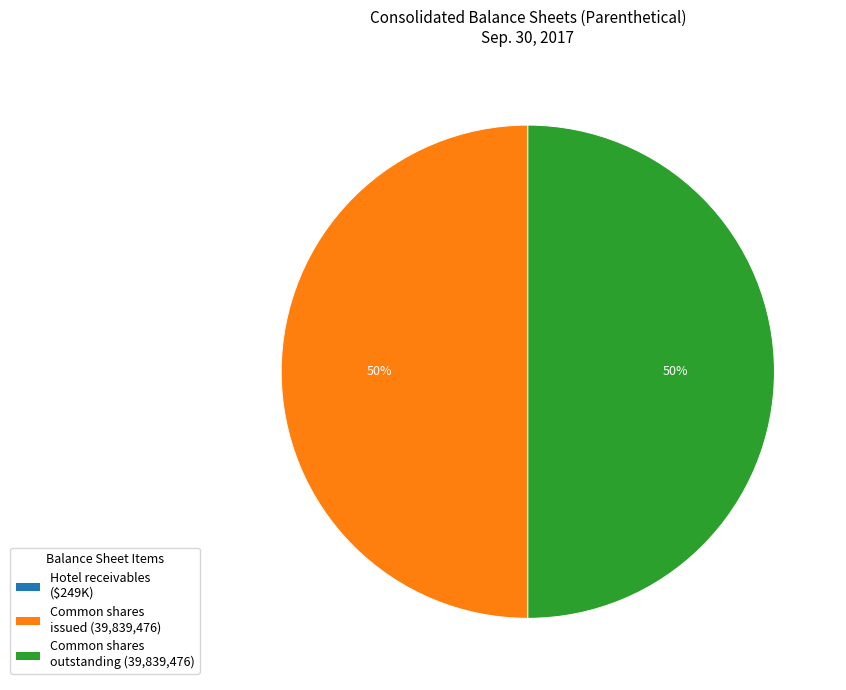

To the nearest percent, what is the average slice percentage?

33%